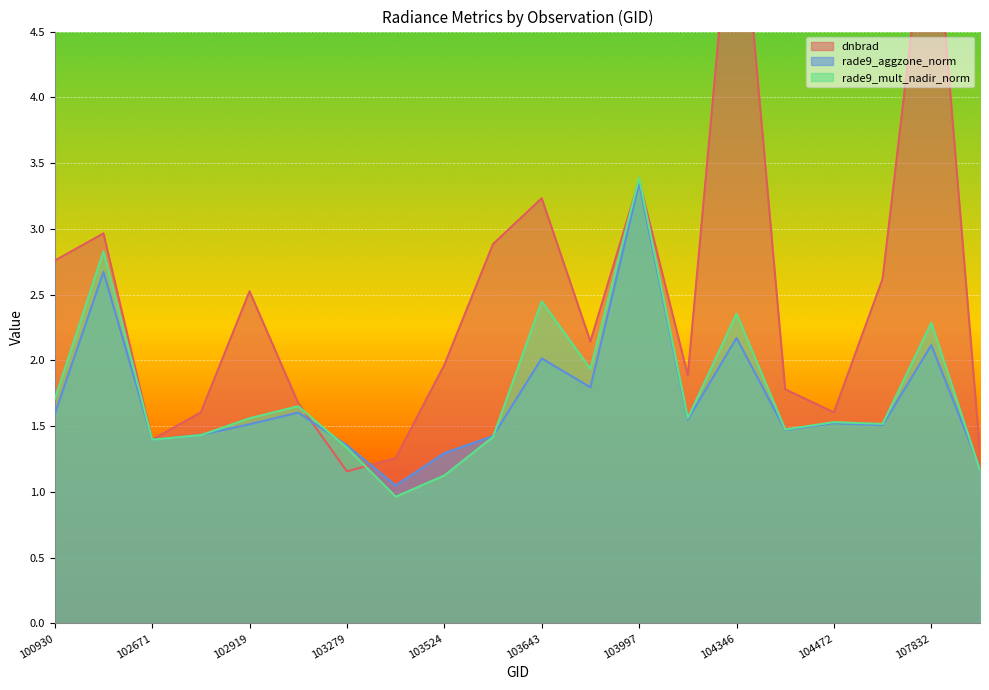

What is the spread (max minus min) of values at 102550?

0.3